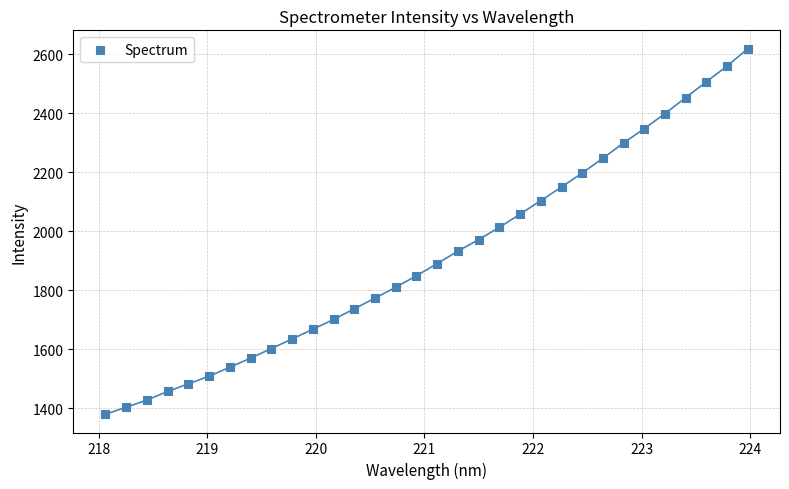

What is the range of X values (max minus min)?

5.9